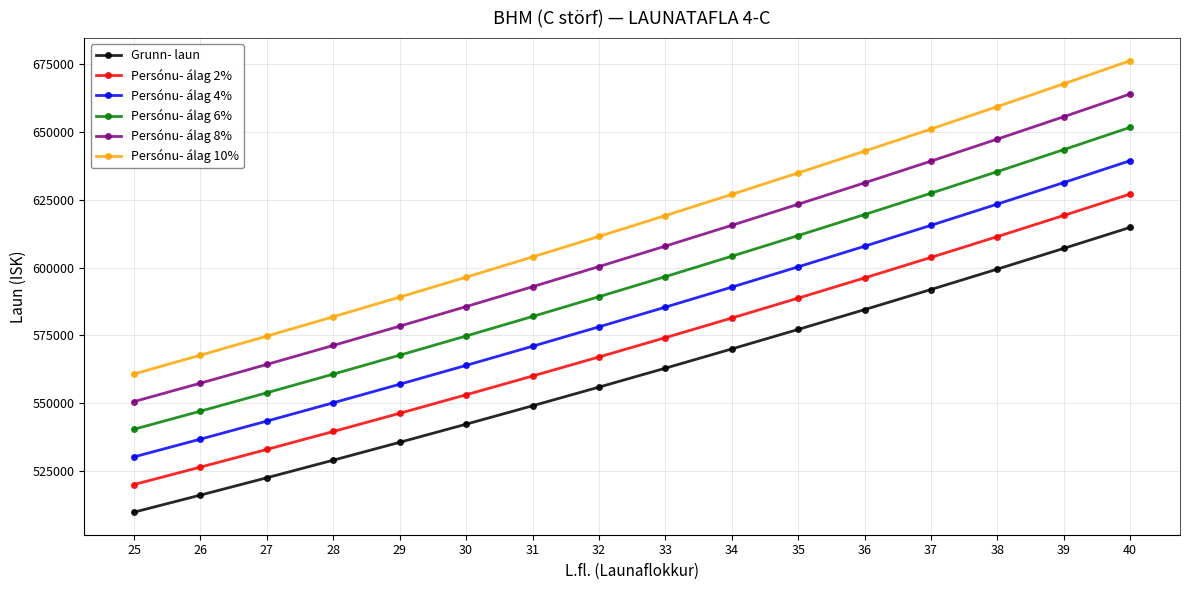

What value does the Persónu- álag 4% series have at 36, to the nearest 100?

607900